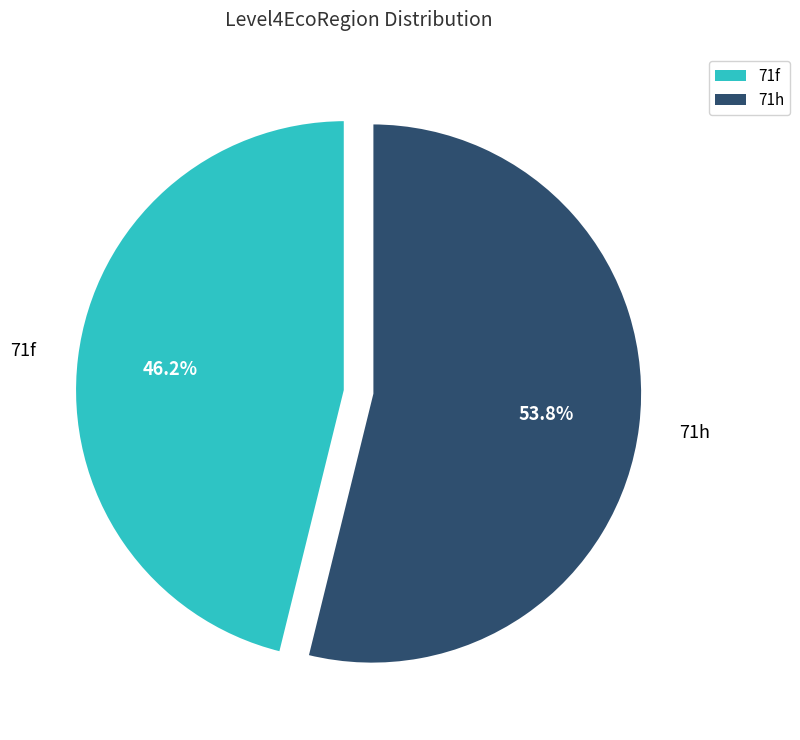

How much of the chart is everything except 71h?

46.2%